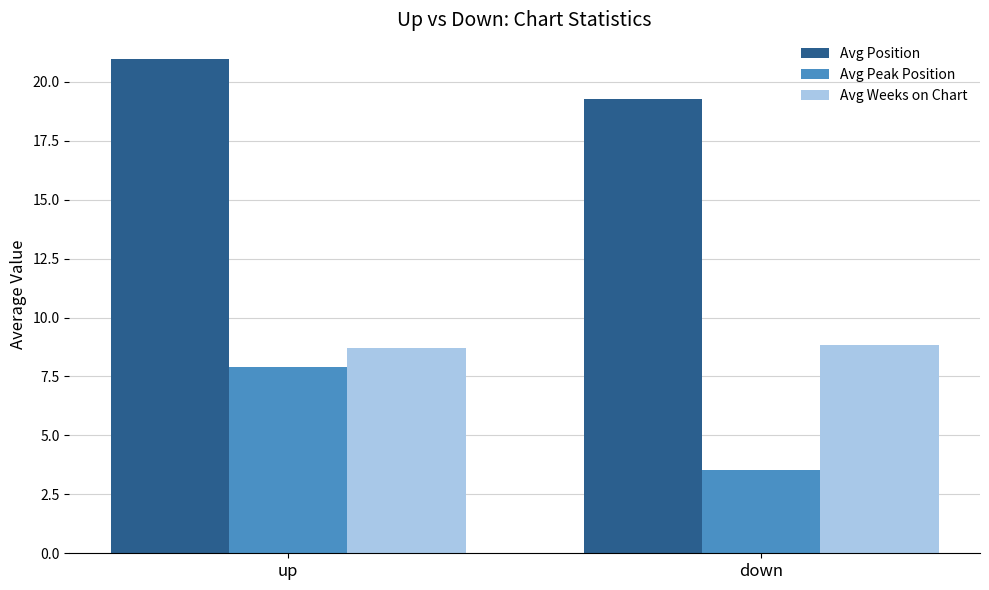

What is the value of the Avg Peak Position bar at the 2nd from the left?

3.5